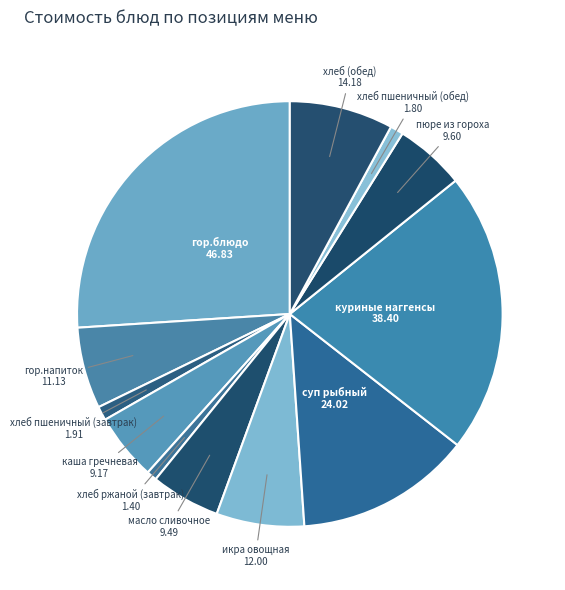

Does хлеб пшеничный (обед) represent more than half of the total?

No